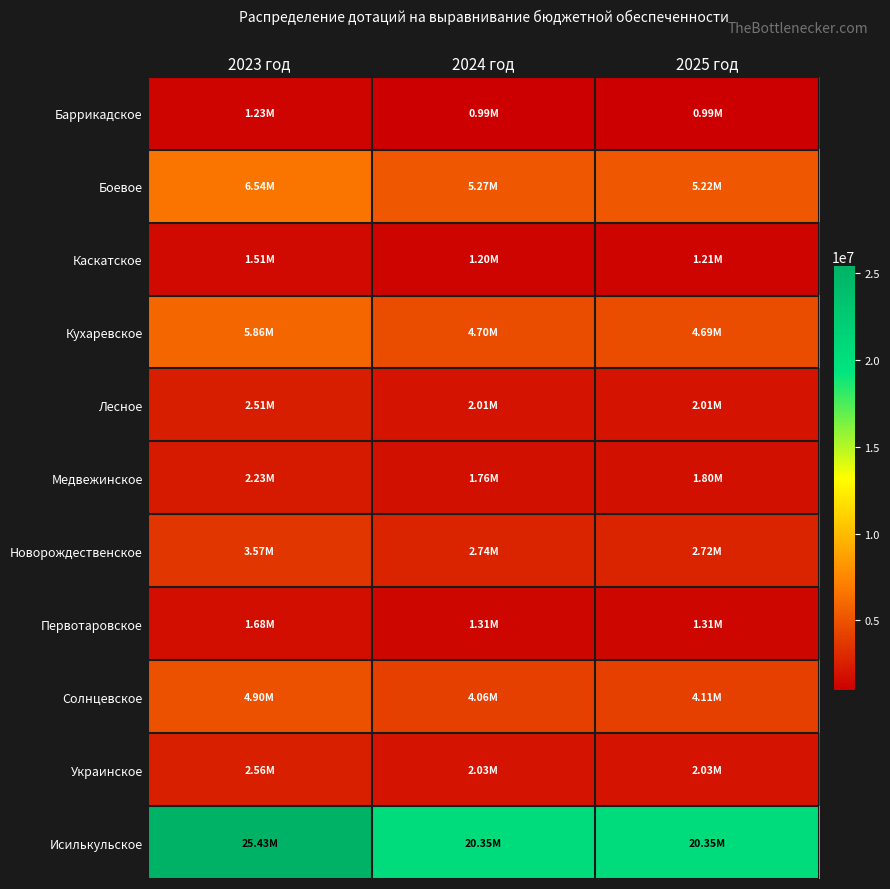

Reading left to right, transcribe all the data shown in this chart.

Баррикадское: 2023 год=1234592.6	2024 год=987674.1	2025 год=987674.1
Боевое: 2023 год=6542800.0	2024 год=5271514.2	2025 год=5216663.6
Каскатское: 2023 год=1509568.8	2024 год=1203943.7	2025 год=1205672.9
Кухаревское: 2023 год=5862583.5	2024 год=4700980.4	2025 год=4687117.8
Лесное: 2023 год=2512565.9	2024 год=2010052.7	2025 год=2010052.7
Медвежинское: 2023 год=2229271.5	2024 год=1757883.4	2025 год=1795791.9
Новорождественское: 2023 год=3566388.0	2024 год=2741786.4	2025 год=2722998.6
Первотаровское: 2023 год=1676727.1	2024 год=1310407.9	2025 год=1311722.8
Солнцевское: 2023 год=4904581.4	2024 год=4064463.1	2025 год=4111011.6
Украинское: 2023 год=2564853.2	2024 год=2034439.8	2025 год=2034439.8
Исилькульское: 2023 год=25434014.1	2024 год=20347211.4	2025 год=20347211.4